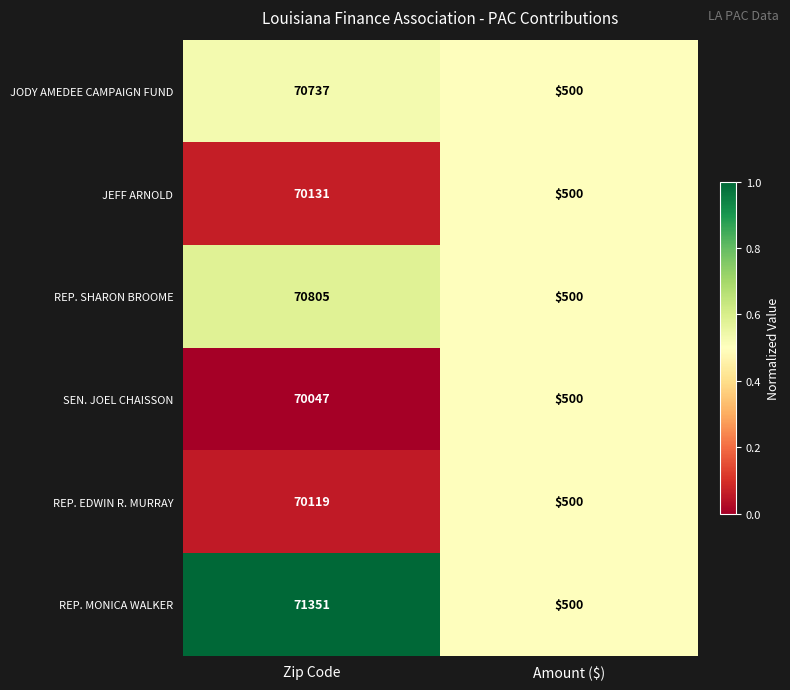

Where is REP. EDWIN R. MURRAY nearest to the value 35309?

Amount ($)